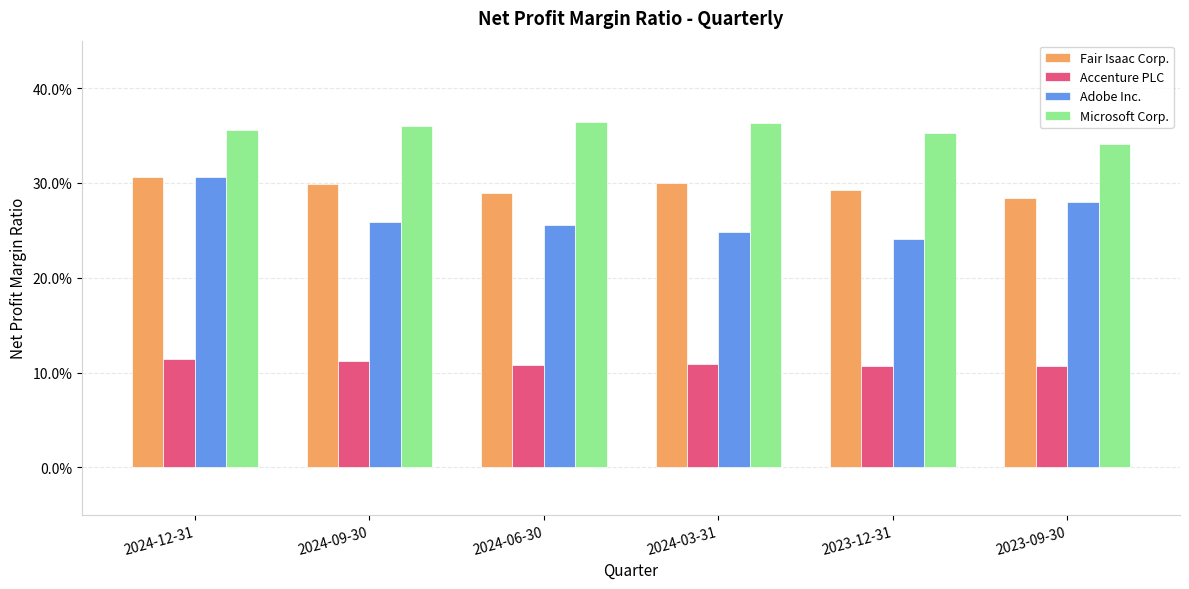

Reading right to left, what are all the values shown in this chart?

Fair Isaac Corp.: 0.3	0.3	0.3	0.3	0.3	0.3
Accenture PLC: 0.1	0.1	0.1	0.1	0.1	0.1
Adobe Inc.: 0.3	0.2	0.2	0.3	0.3	0.3
Microsoft Corp.: 0.3	0.4	0.4	0.4	0.4	0.4